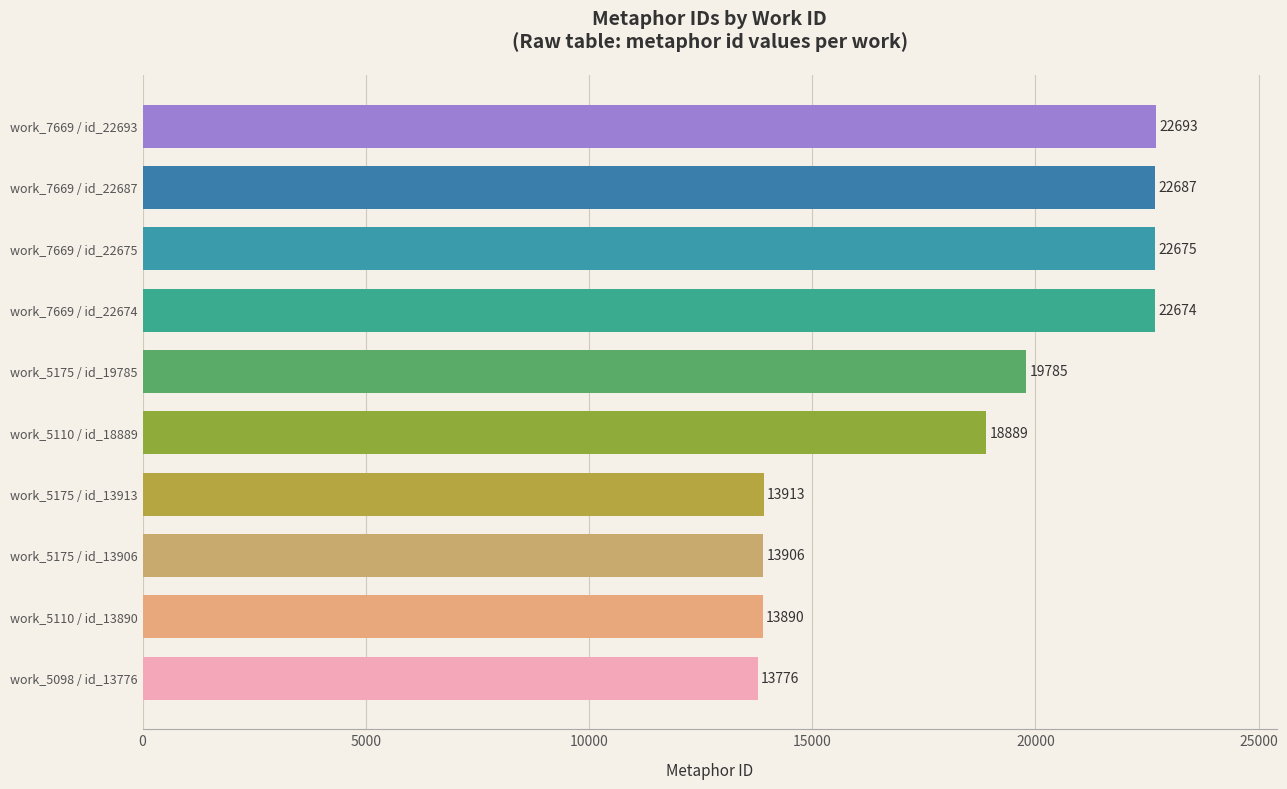

List the labels in order of value, largest first.

work_7669 / id_22693, work_7669 / id_22687, work_7669 / id_22675, work_7669 / id_22674, work_5175 / id_19785, work_5110 / id_18889, work_5175 / id_13913, work_5175 / id_13906, work_5110 / id_13890, work_5098 / id_13776